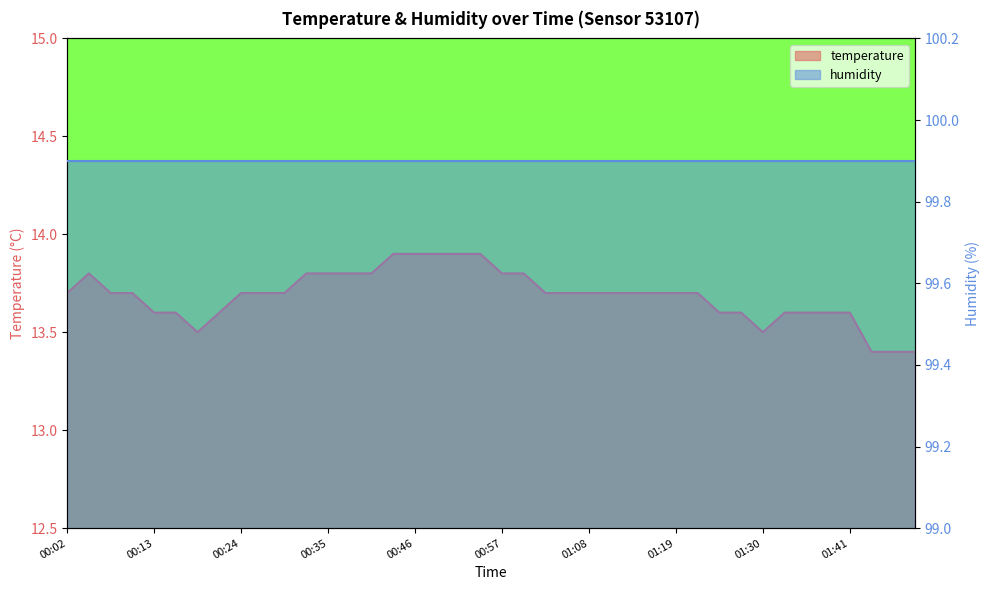

The chart shows a value of 13.4 at 01:49. True or false?

True